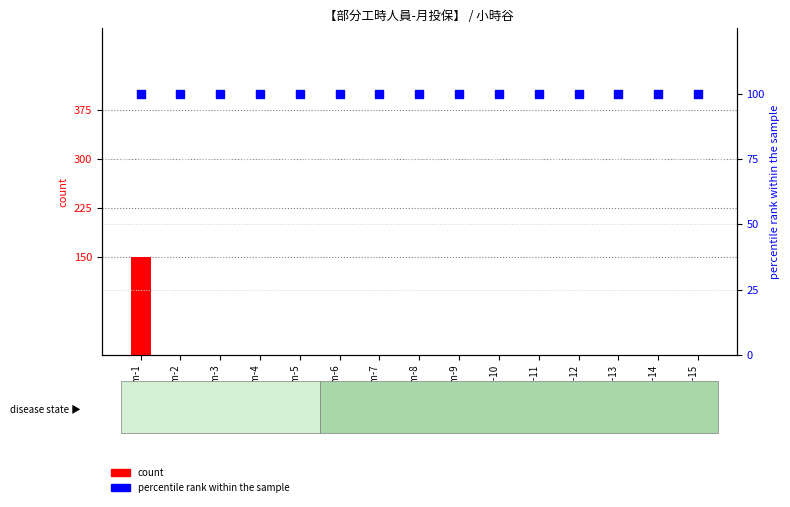

What is the total value across all series at Item-10?

100